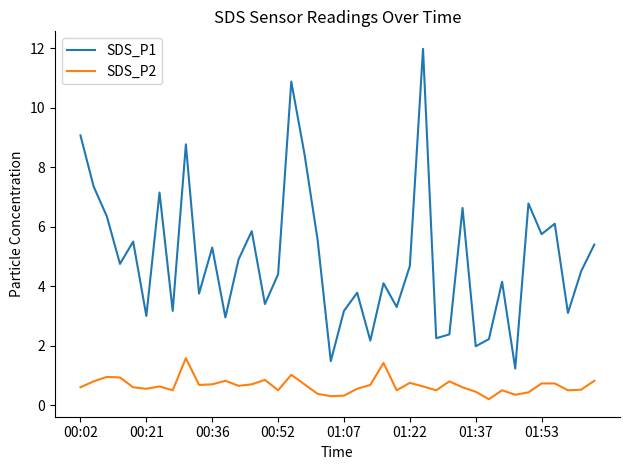

Which series has the widest spread of values?

SDS_P1